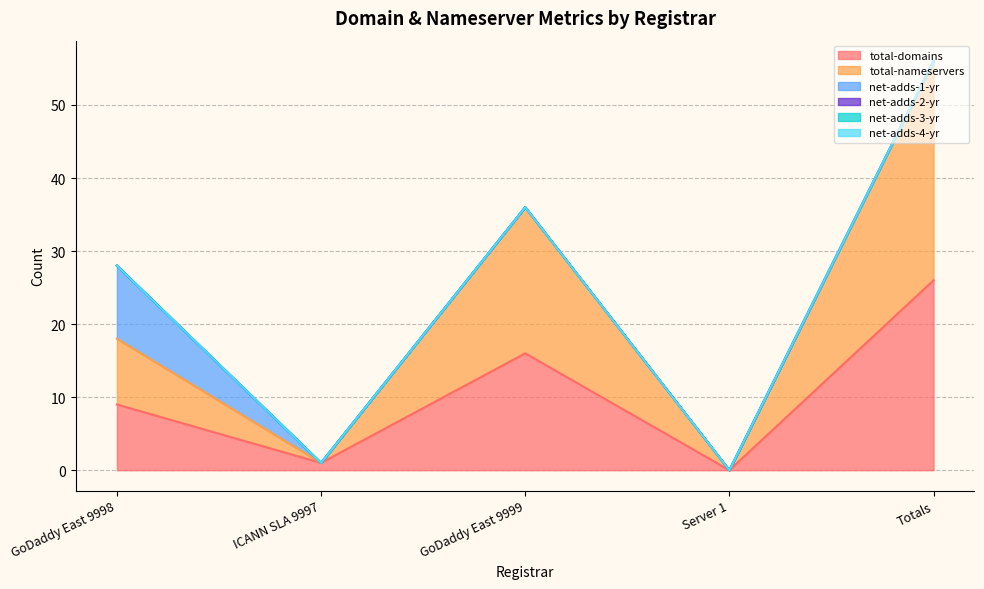

How many data points does each series have?

5